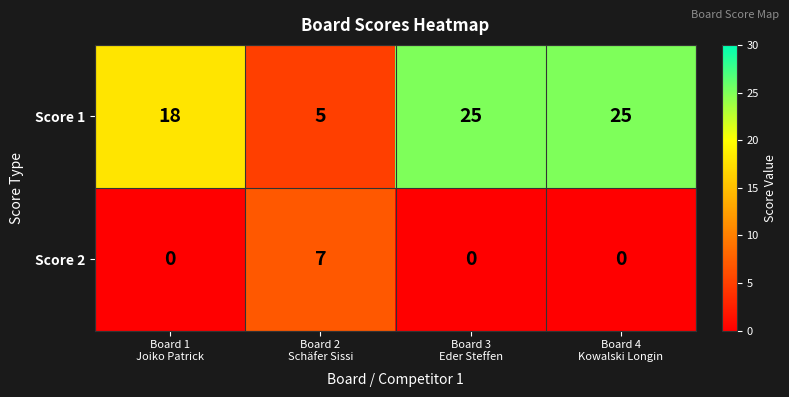

At how many categories does at least one series exceed 5?

4